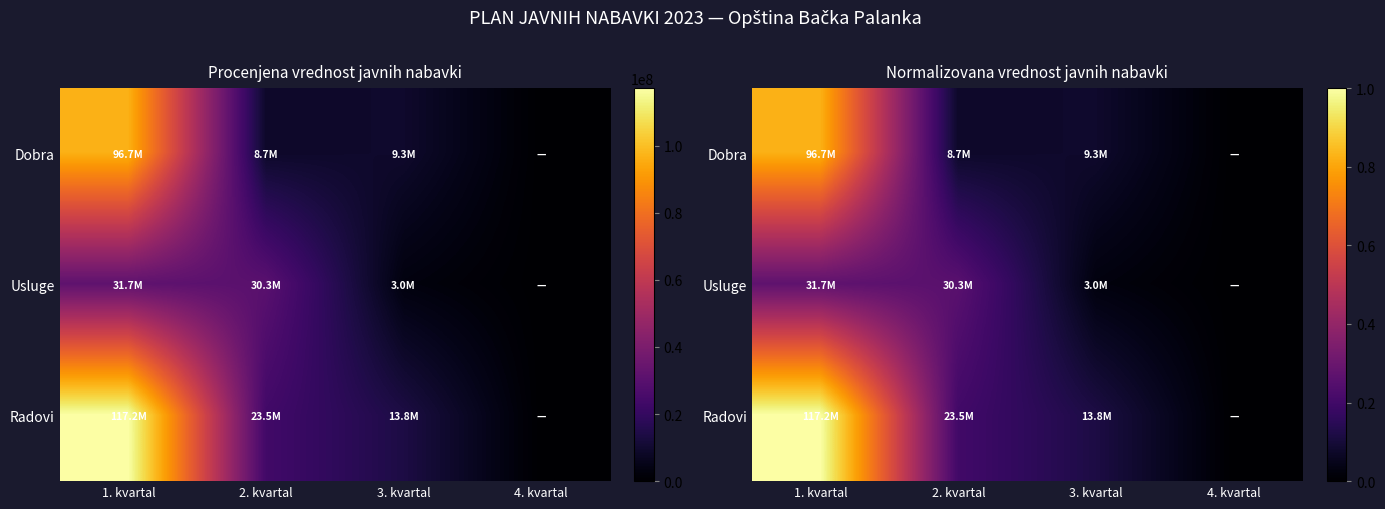

At which label does Usluge reach its peak?

1. kvartal